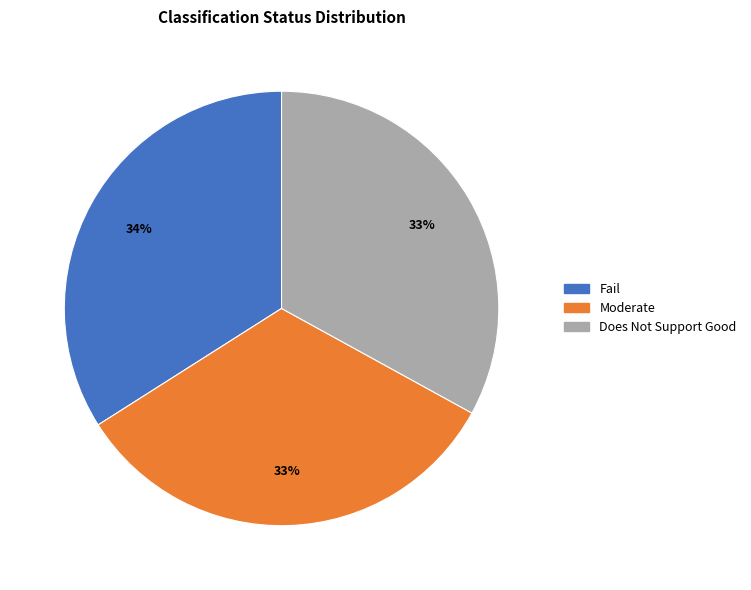

Count the number of slices in the pie.

3